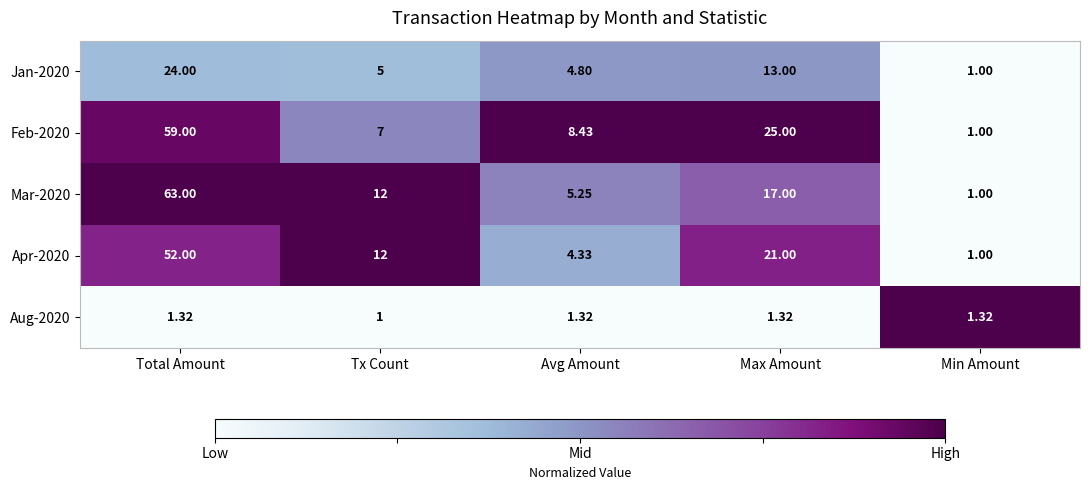

Is the value of Apr-2020 at Tx Count greater than the value of Feb-2020 at Tx Count?

Yes